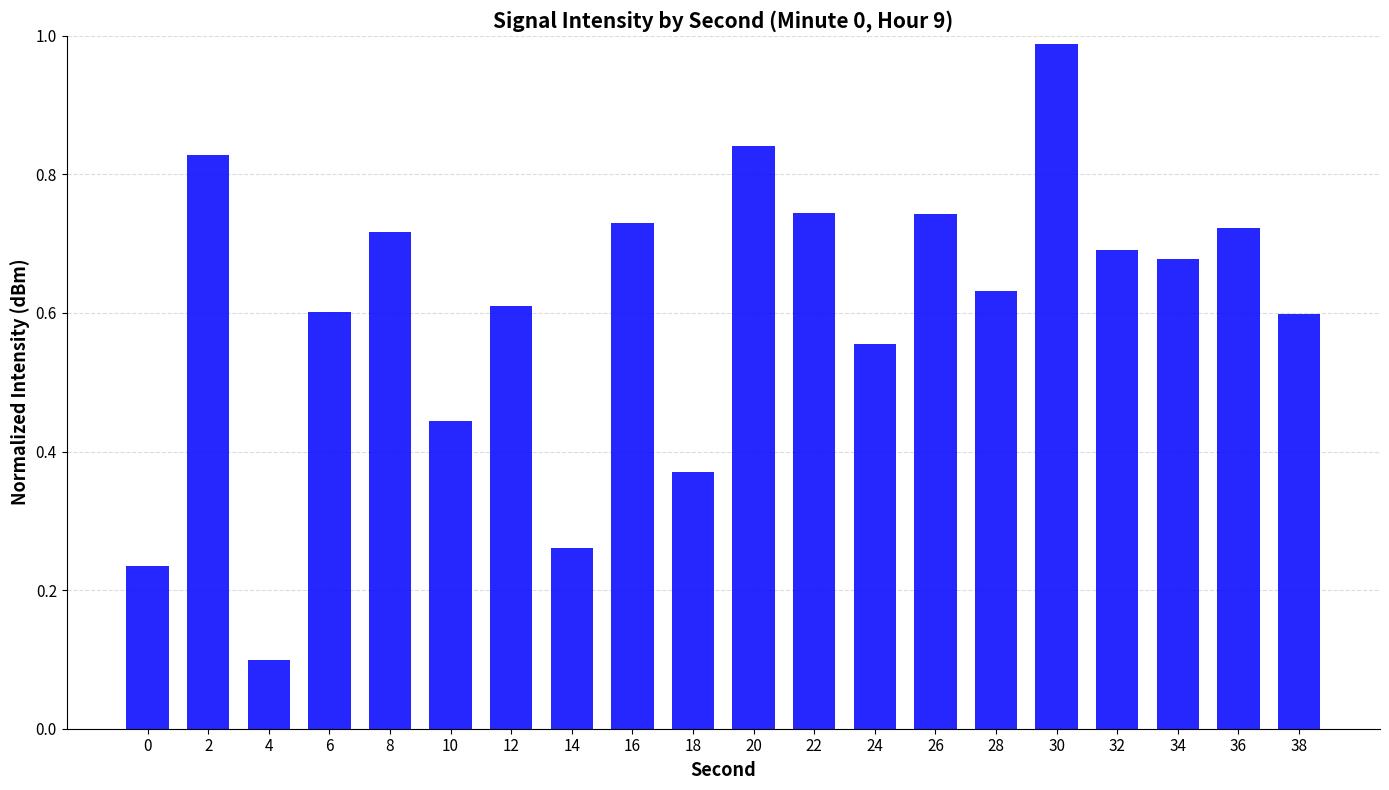

True or false: the data shows 0.4 at 32.

False